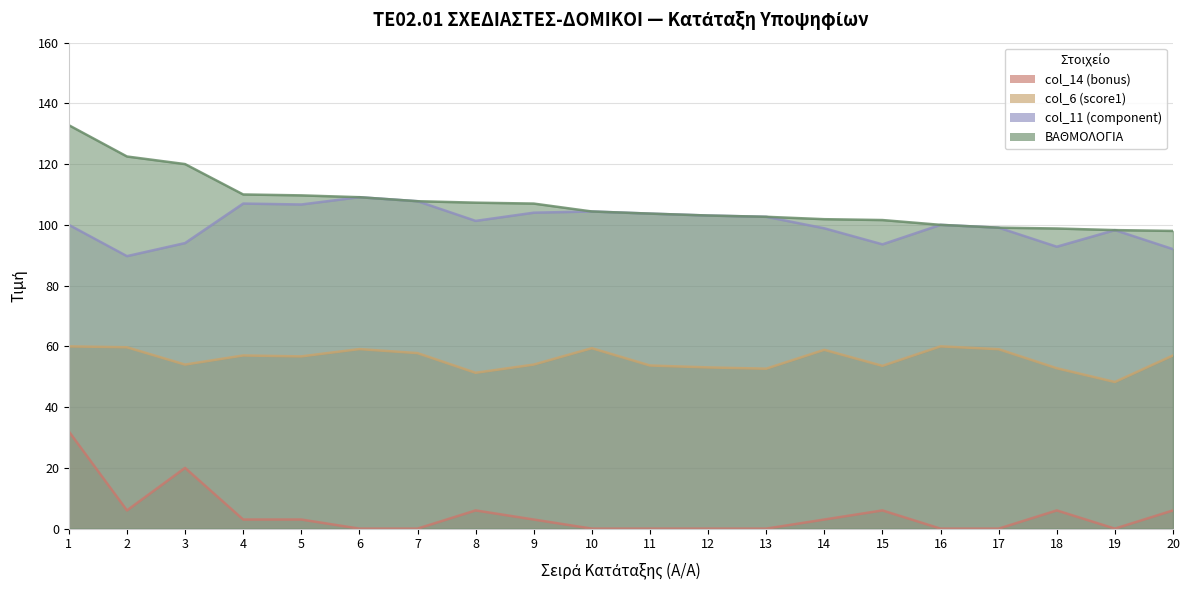

Does the chart have visible grid lines?

Yes